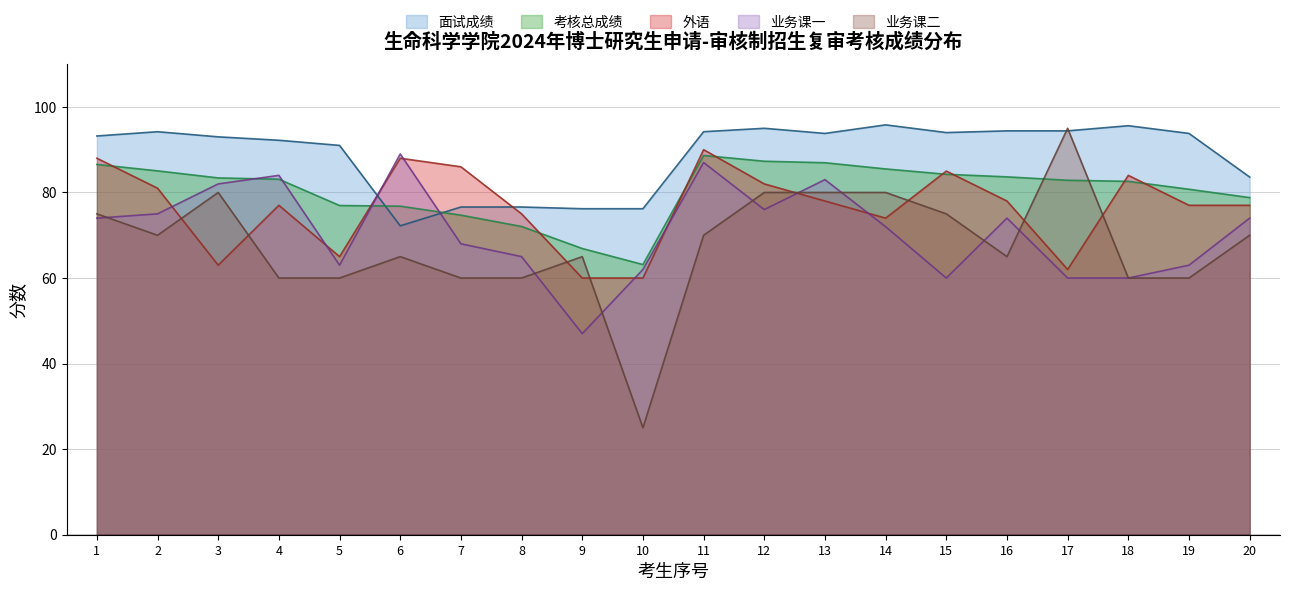

How many values in the 面试成绩 series exceed 93?

11